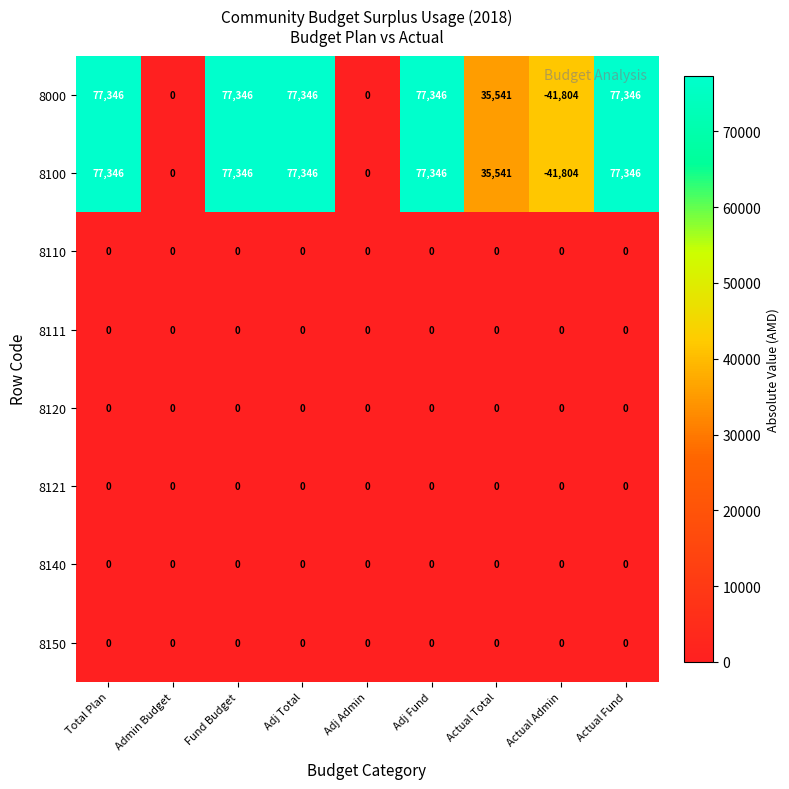

What is the spread (max minus min) of values at Adj Total?

77346